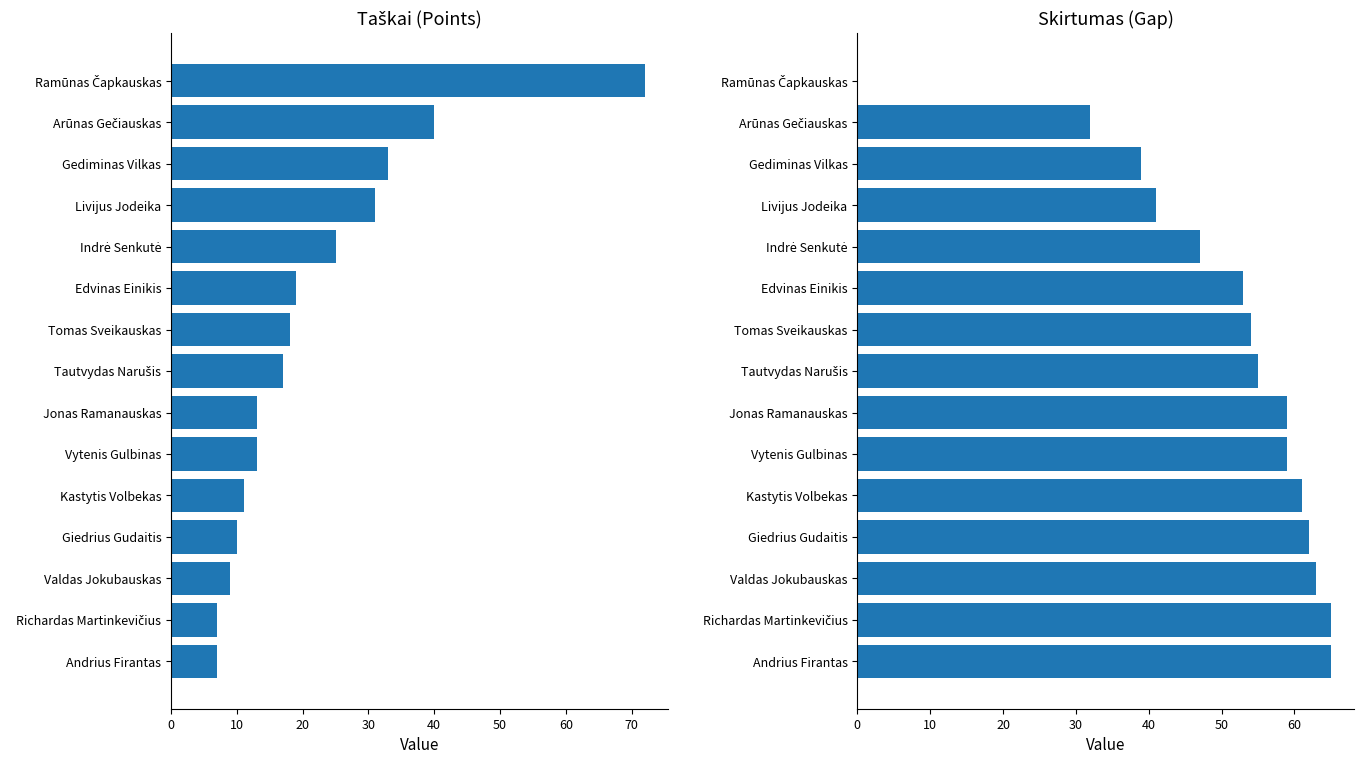

What is the sum of the Skirtumas values at Kastytis Volbekas and Valdas Jokubauskas?

124